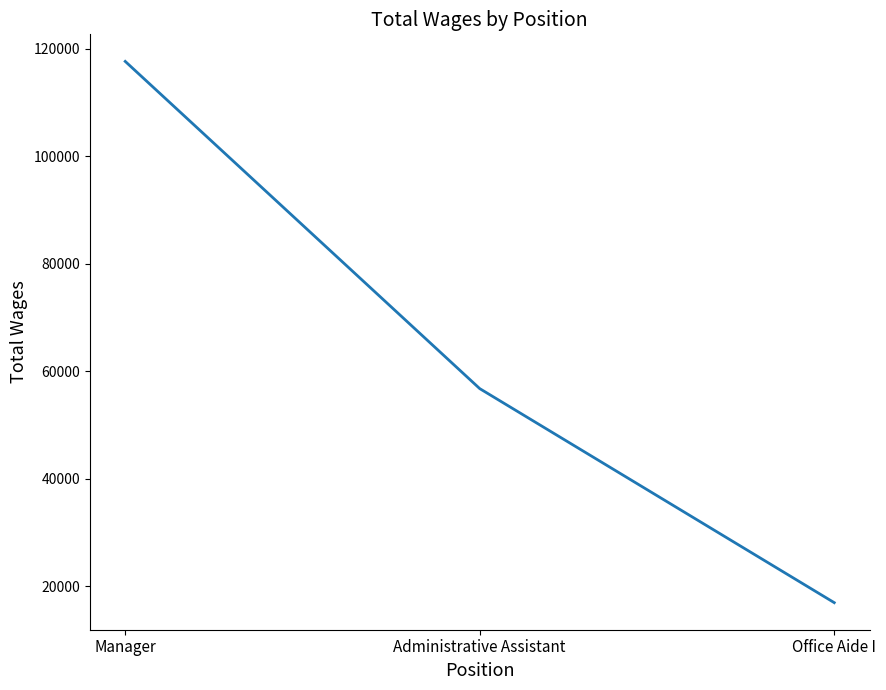

What is the difference between the maximum and minimum values?

100661